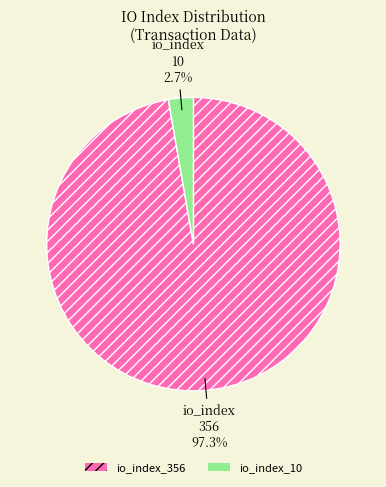

Count the number of slices in the pie.

2